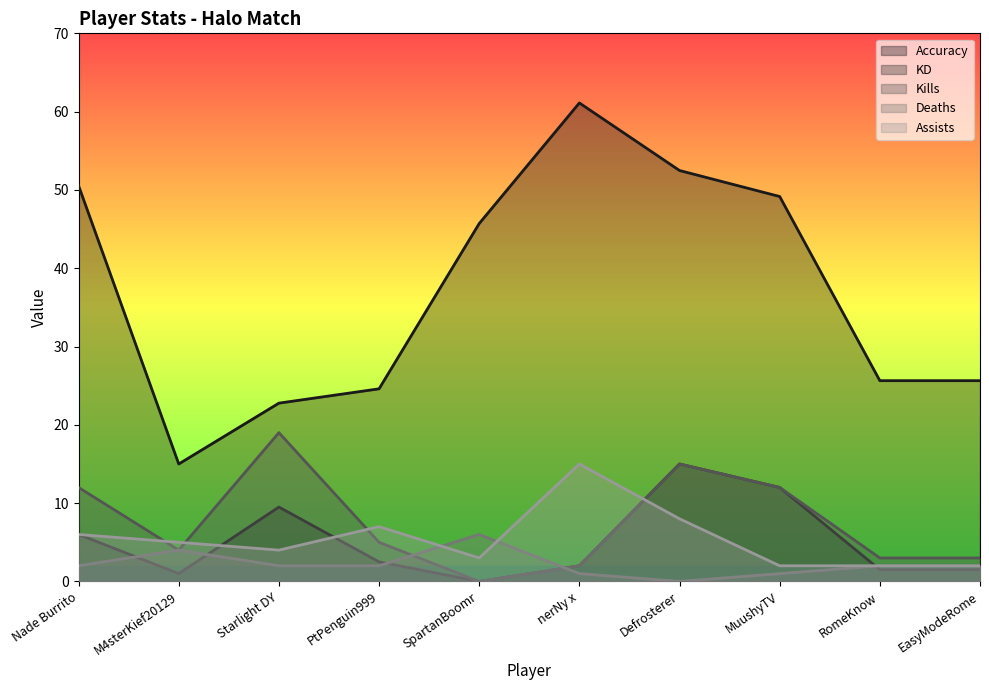

Between Nade Burrito and RomeKnow, which series saw the biggest shift?

Accuracy